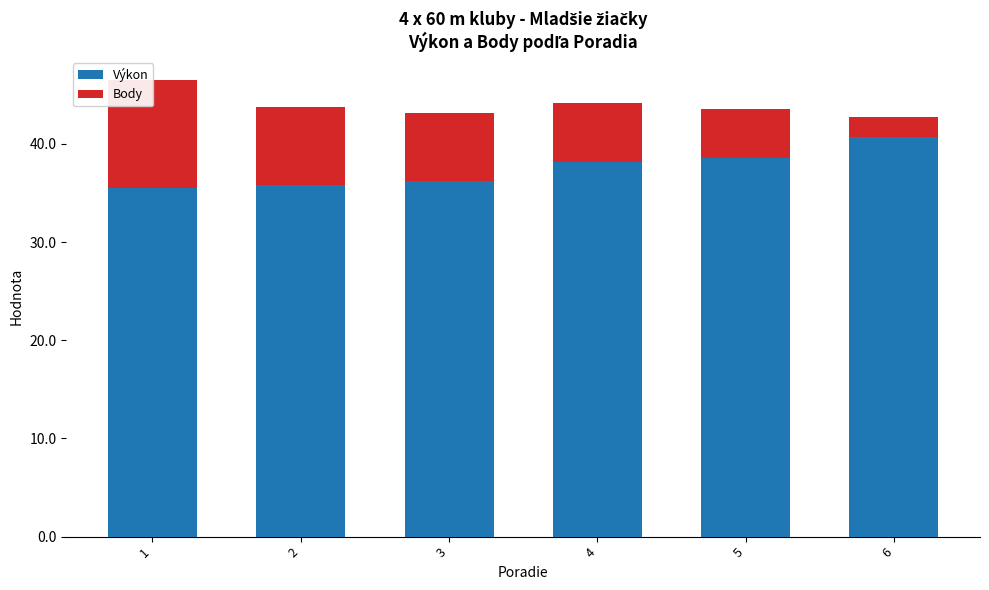

Read the Body value at 4.

6.0